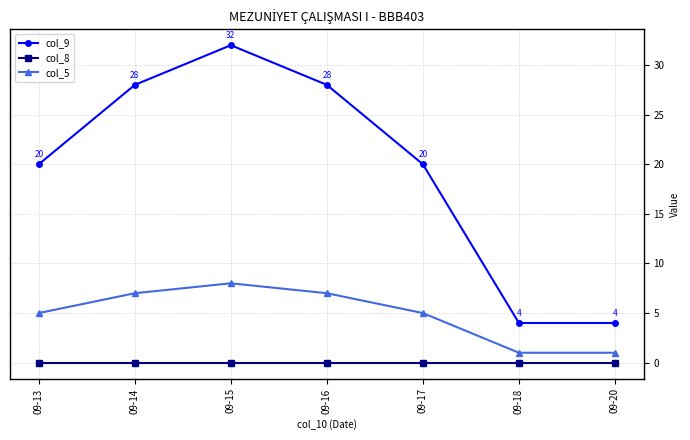

True or false: col_8 and col_5 intersect in this chart.

False